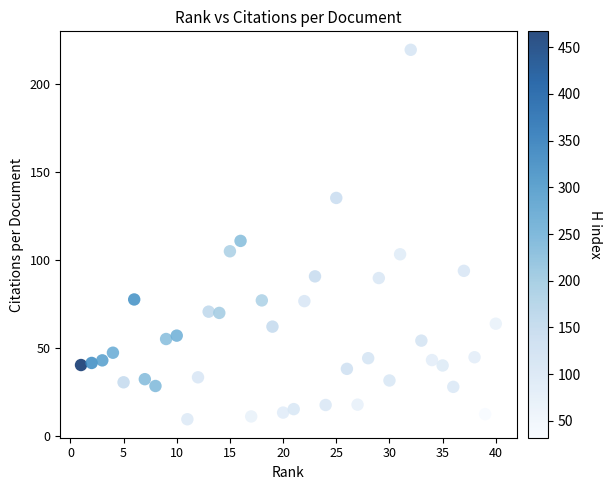

What Y value in the scatter plot is closest to 114?

111.0